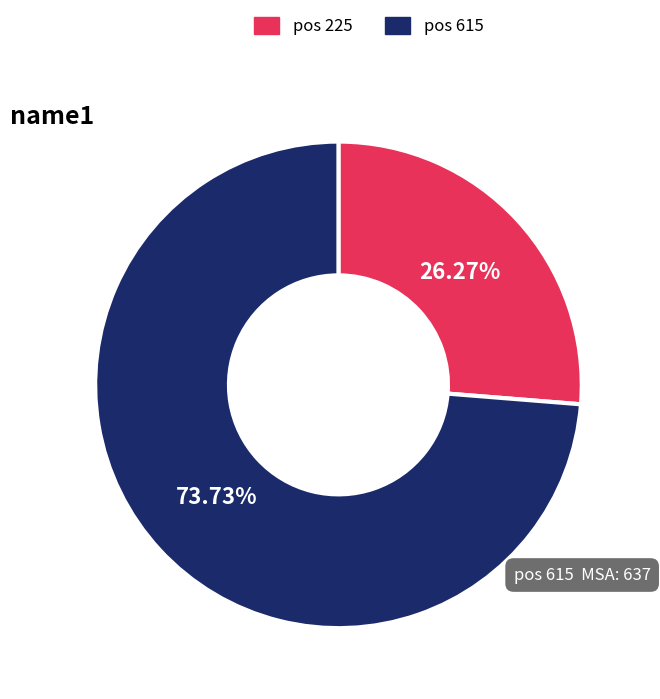

Combined, do pos 615 and pos 225 account for over 50%?

Yes